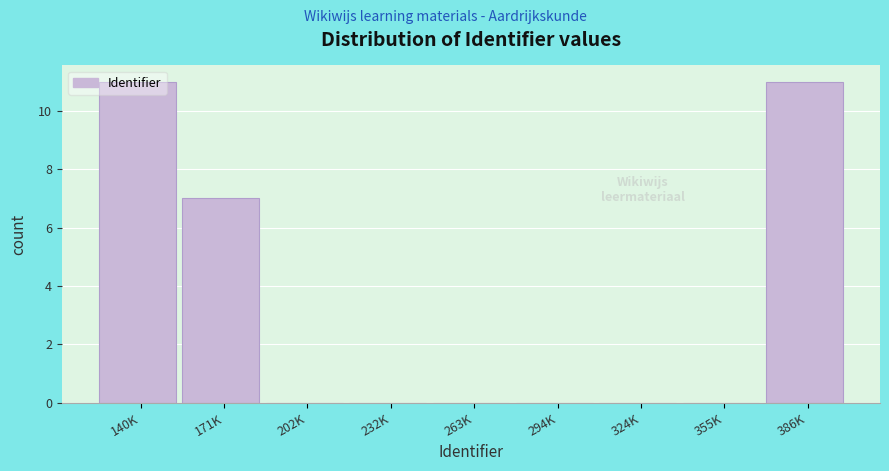

What is the sum of the values at 232K and 386K?

11